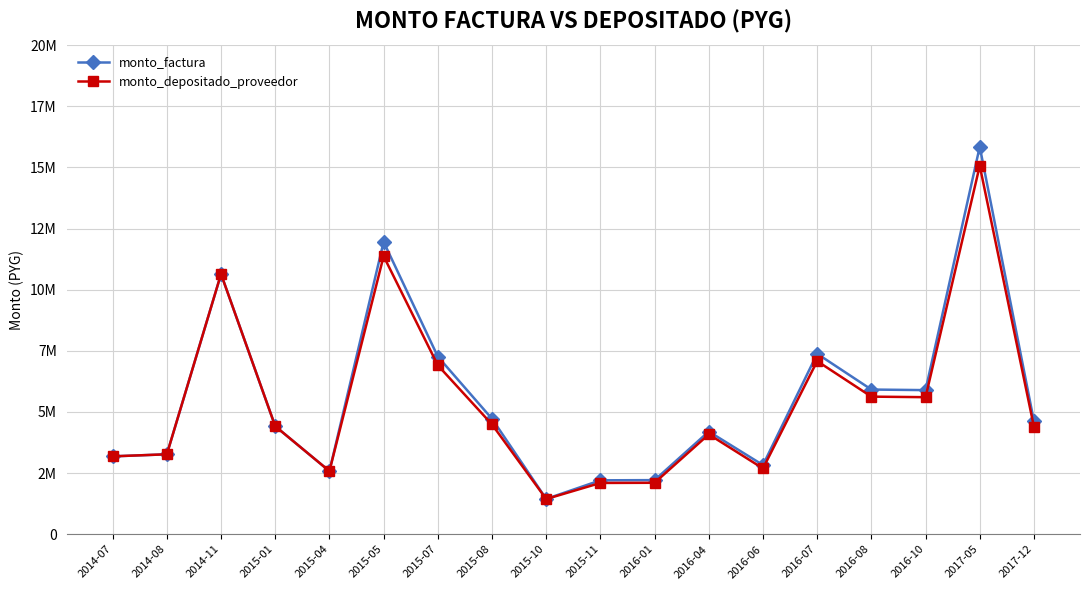

Between 2015-08 and 2016-07, which series saw the biggest shift?

monto_factura